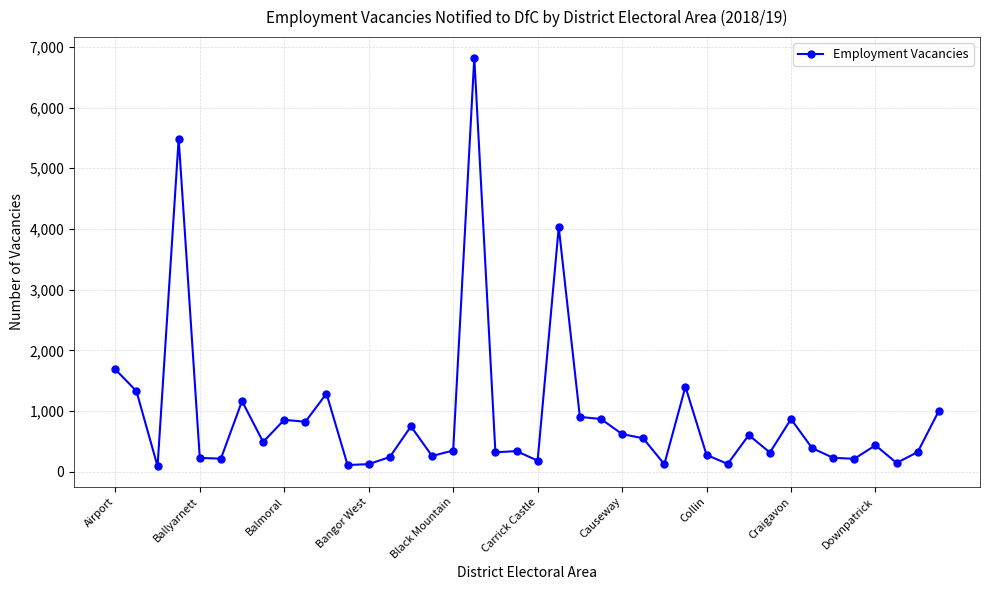

What is the difference between the second highest and second lowest values?

5376